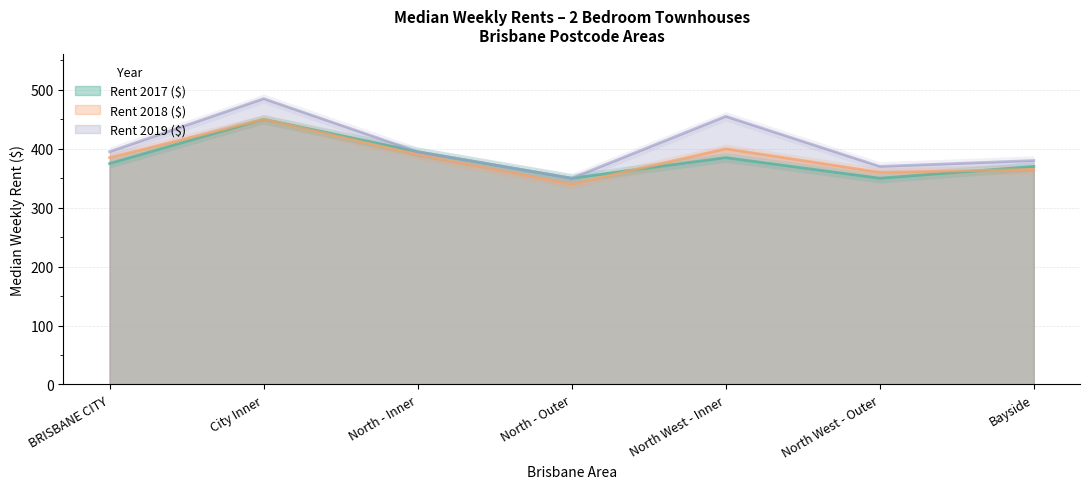

What is the maximum value shown in the chart?

485